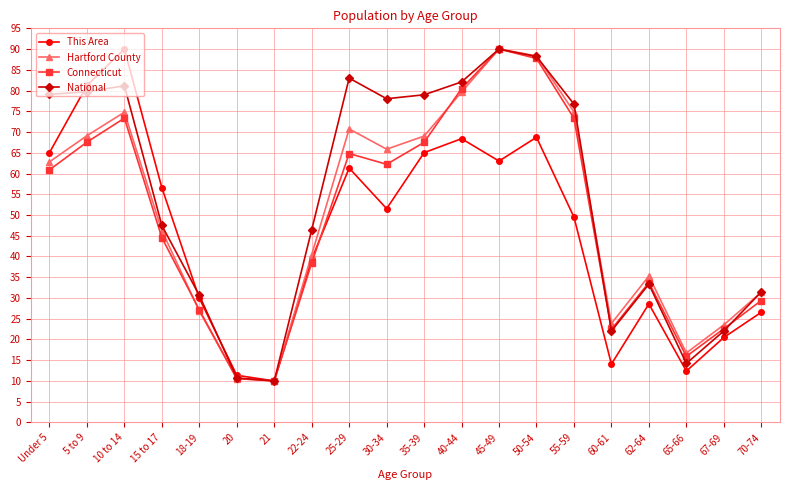

The value of Hartford County at 62-64 is 35.3. True or false?

True